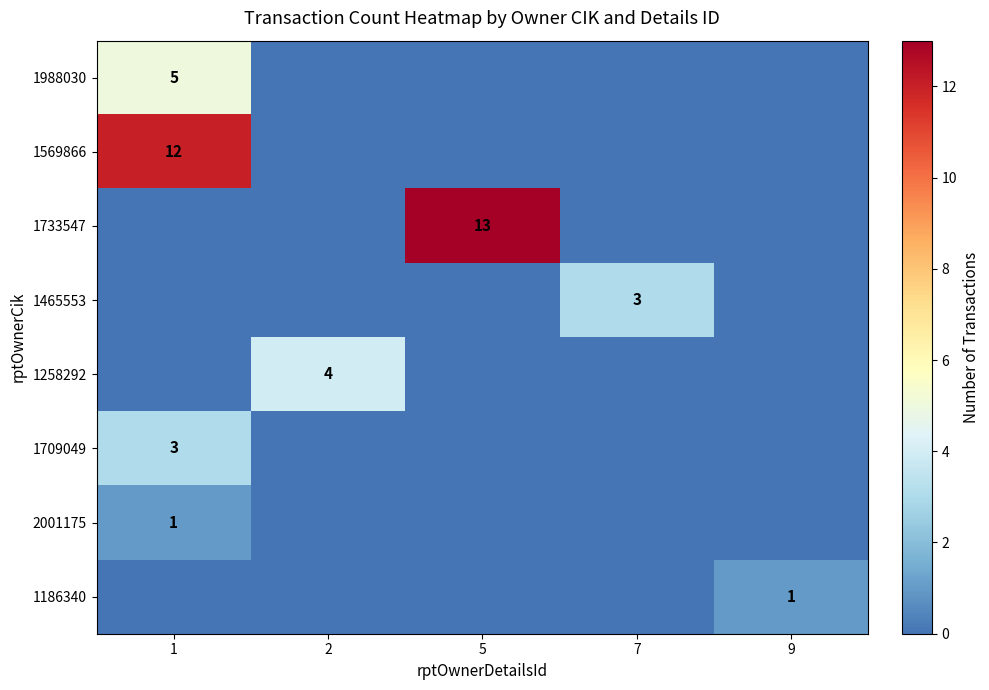

True or false: 1465553 has a value of 4 at 7.

False